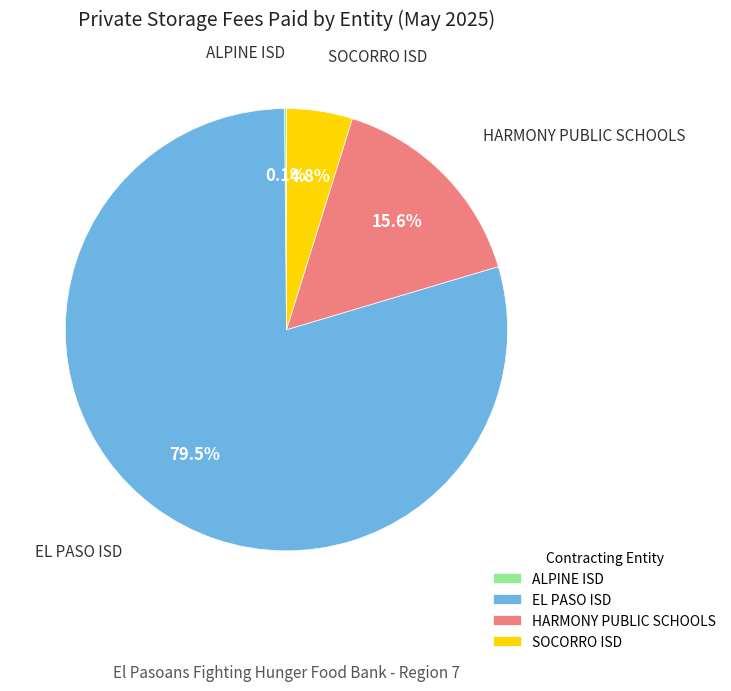

Is the sum of EL PASO ISD and HARMONY PUBLIC SCHOOLS greater than half?

Yes